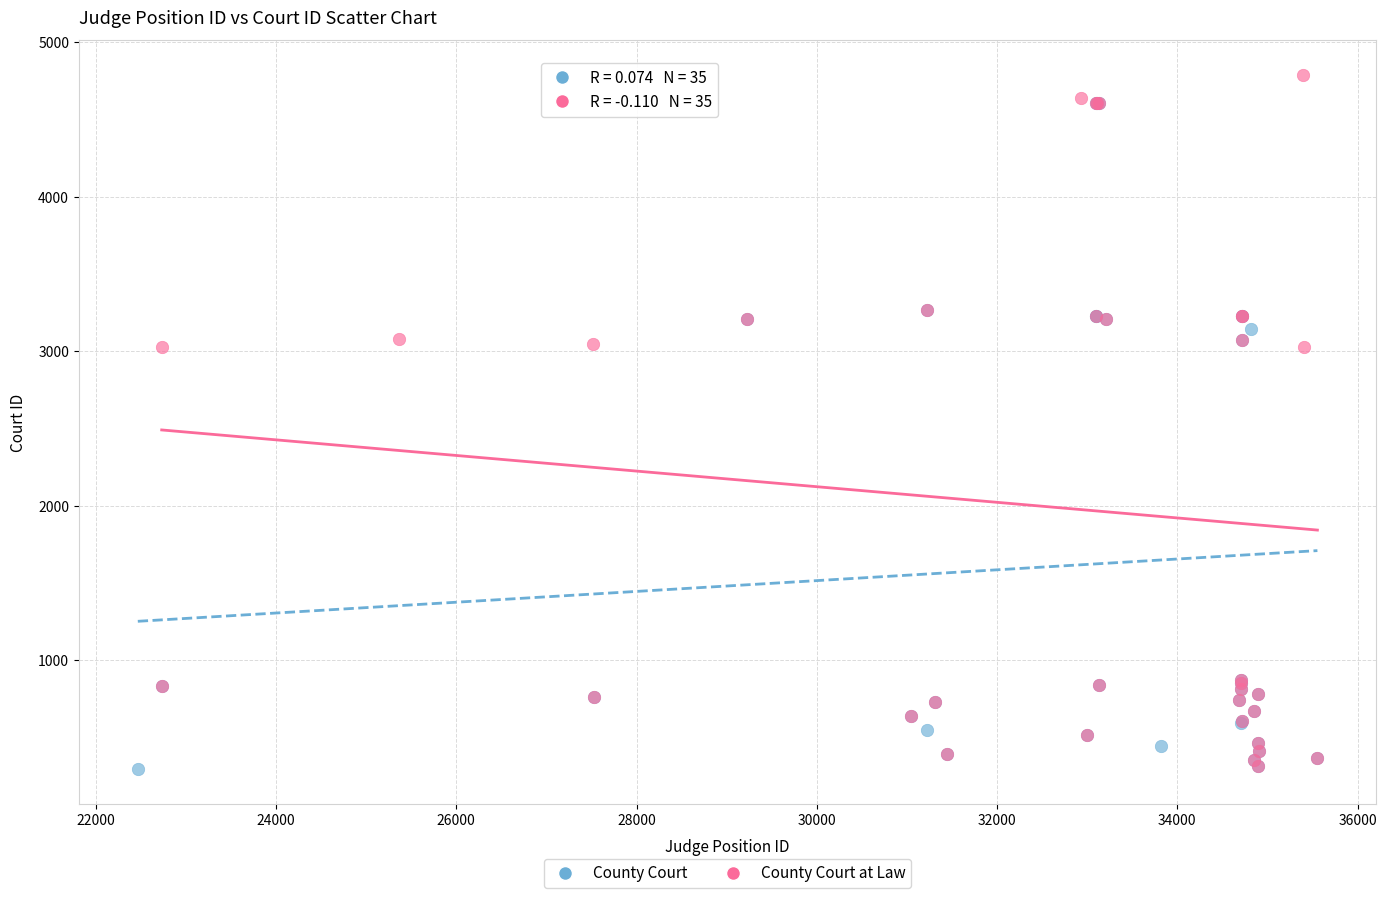

What are all the series names shown in the legend?

County Court, County Court at Law